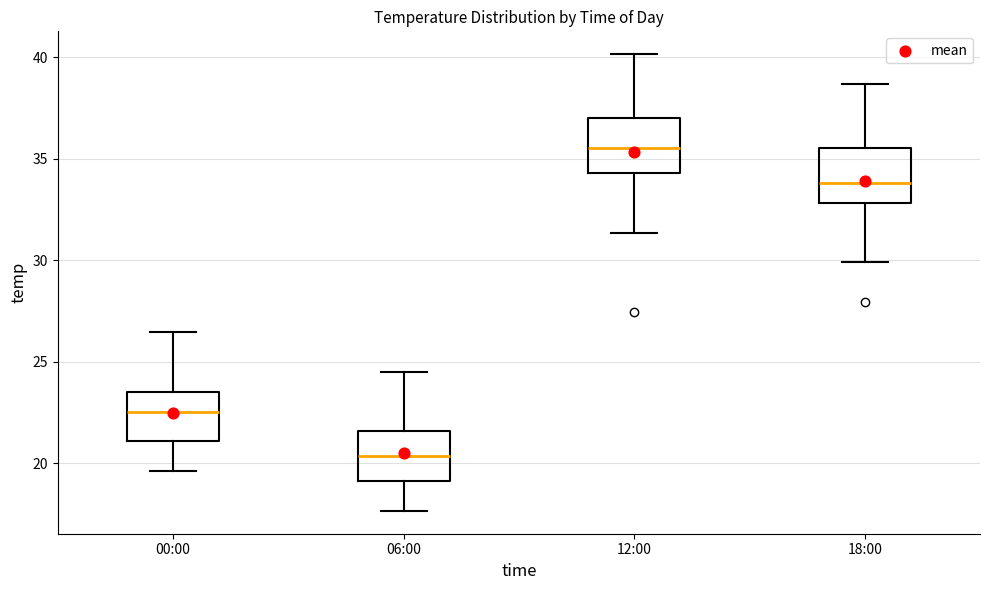

Reading left to right, read every box against the y-axis: the position of its median line, the range the box covers, and the ends of its whiskers. The values are not printed on the chart, so give them approximately, as read against the axis.

00:00: median 22.5, box 21.0 to 23.5, whiskers 19.5 to 26.5
06:00: median 20.5, box 19.0 to 21.5, whiskers 17.5 to 24.5
12:00: median 35.5, box 34.5 to 37.0, whiskers 31.5 to 40.0
18:00: median 34.0, box 33.0 to 35.5, whiskers 30.0 to 38.5